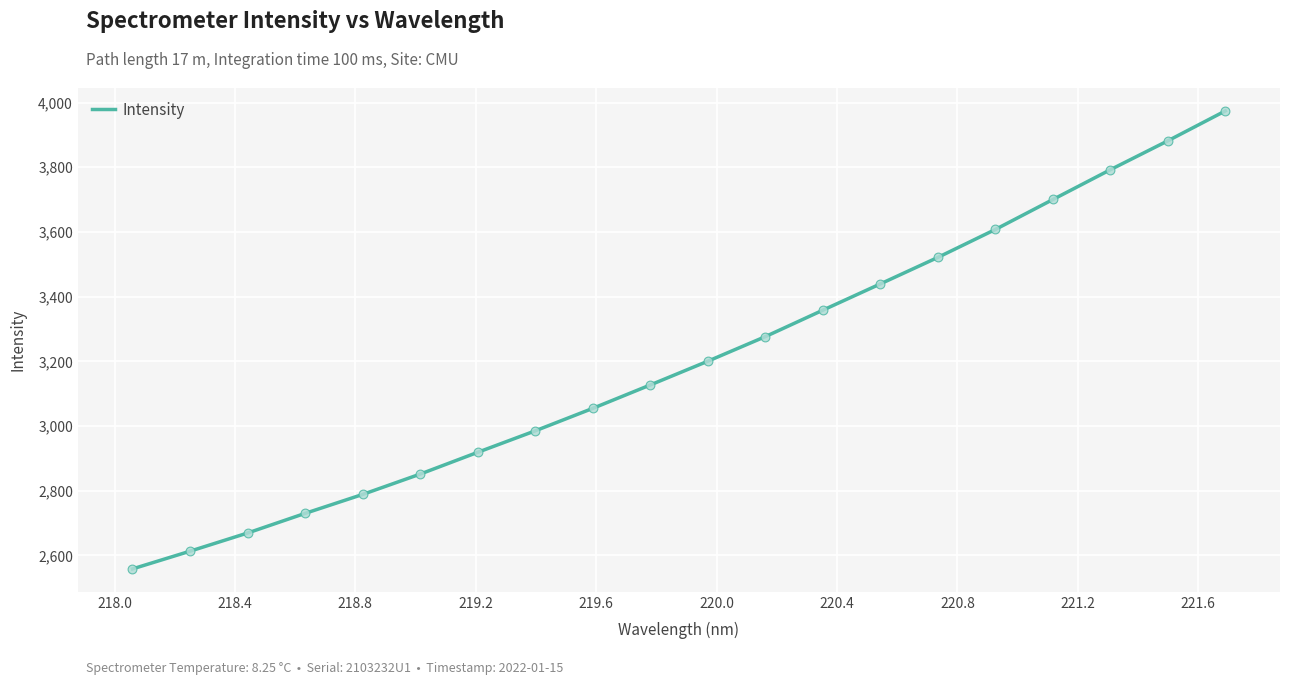

What is the maximum value shown in the chart?

3974.2